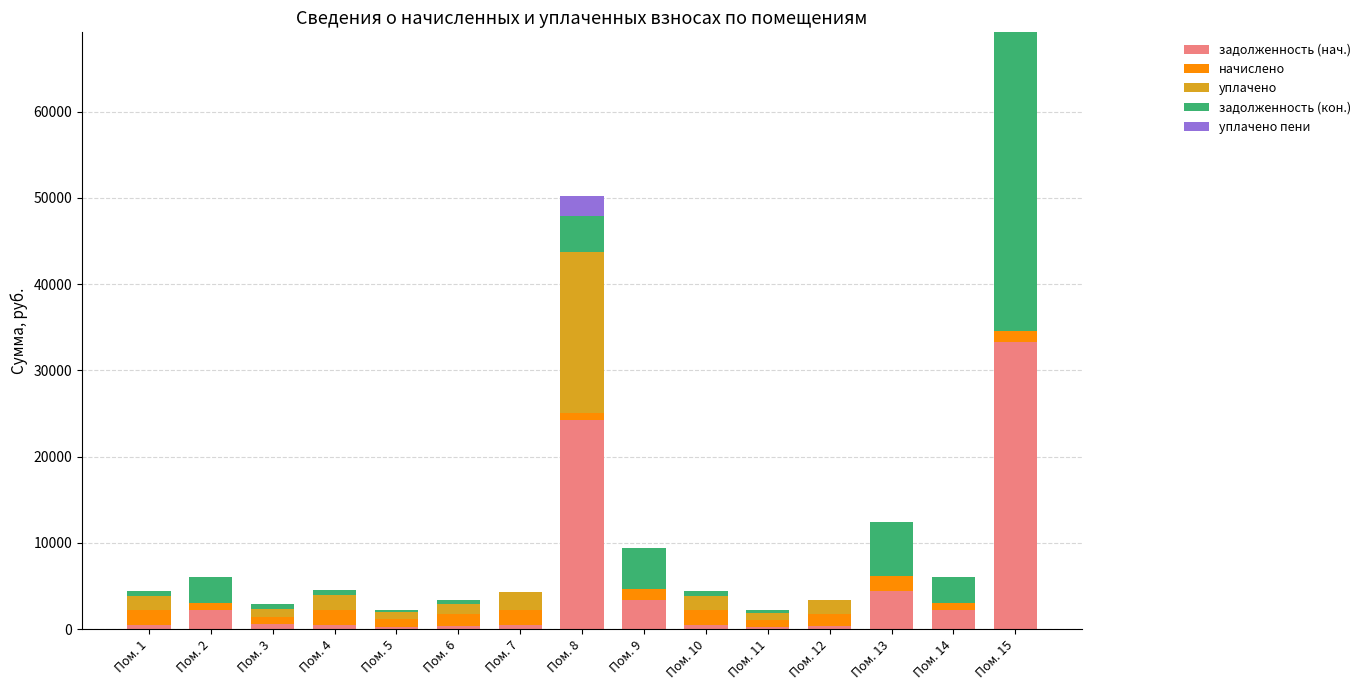

What is the sum of all задолженность (нач.) values?

73375.9